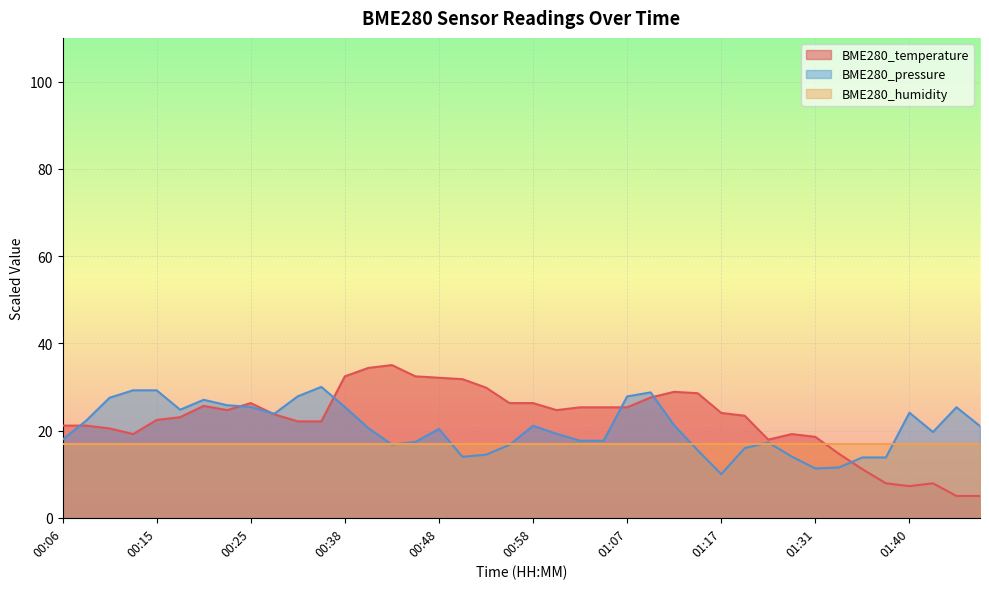

Which category has the highest value in the BME280_pressure series?

00:32